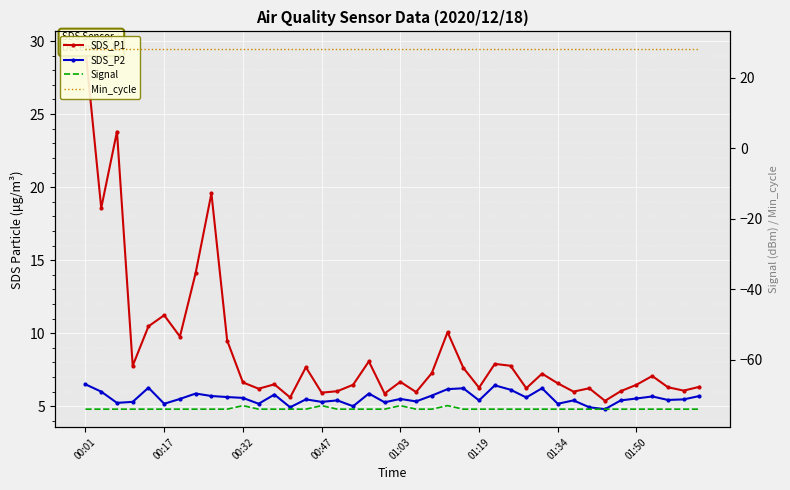

Count the number of categories in the chart.

40